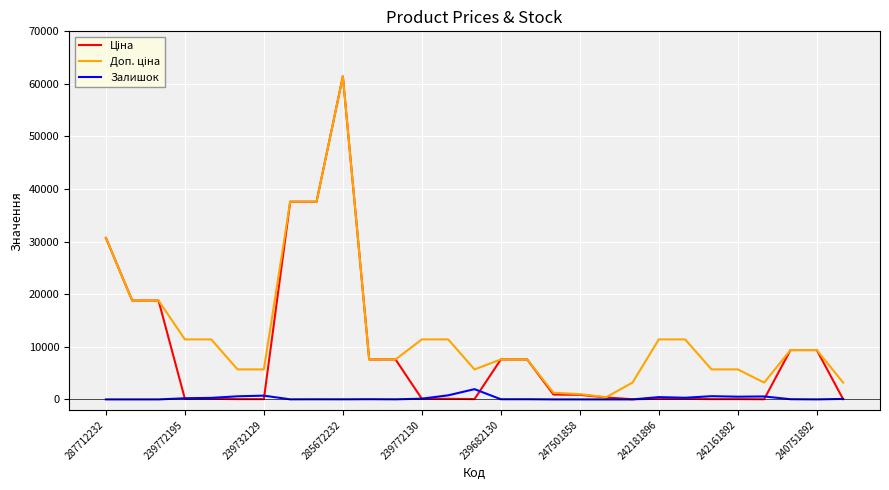

What is the maximum value shown in the chart?

61434.3